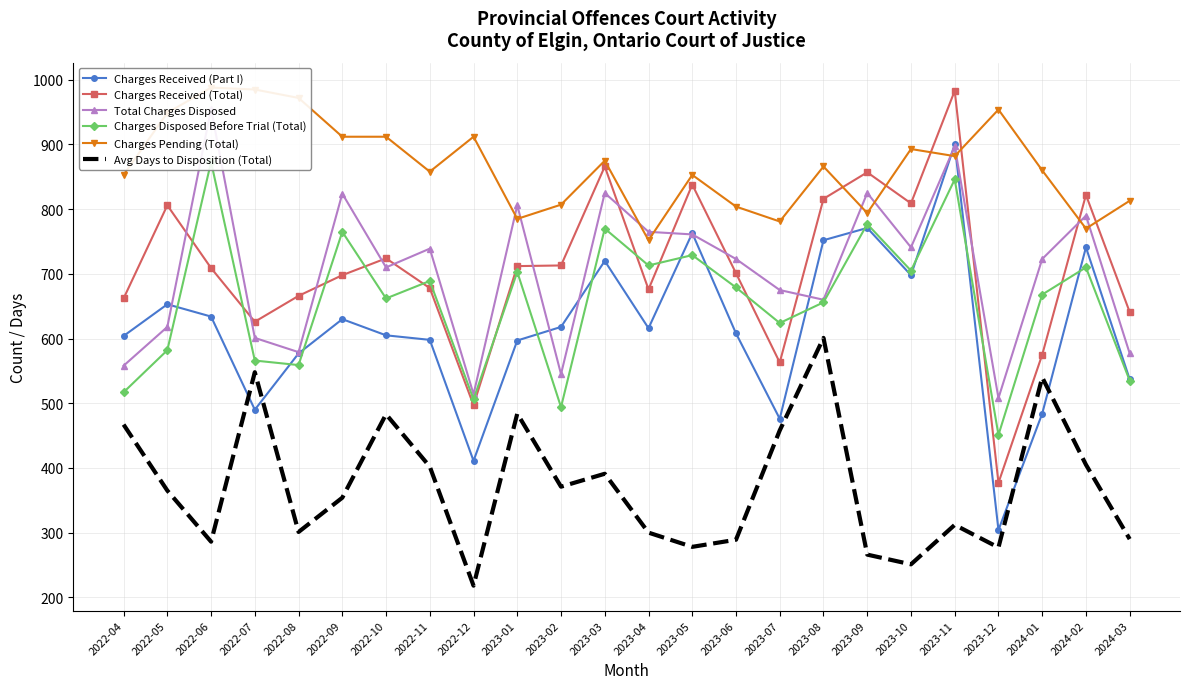

What is the value of the Avg Days to Disposition (Total) point at the 12th from the left?

391